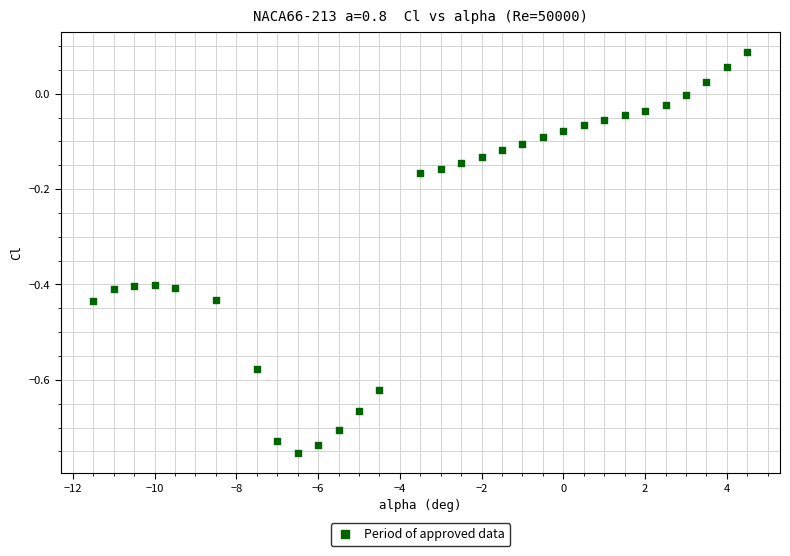

What is the range of X values (max minus min)?

16.0